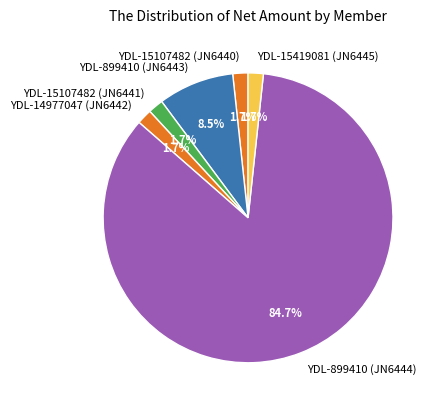

How many slices are in this pie chart?

6